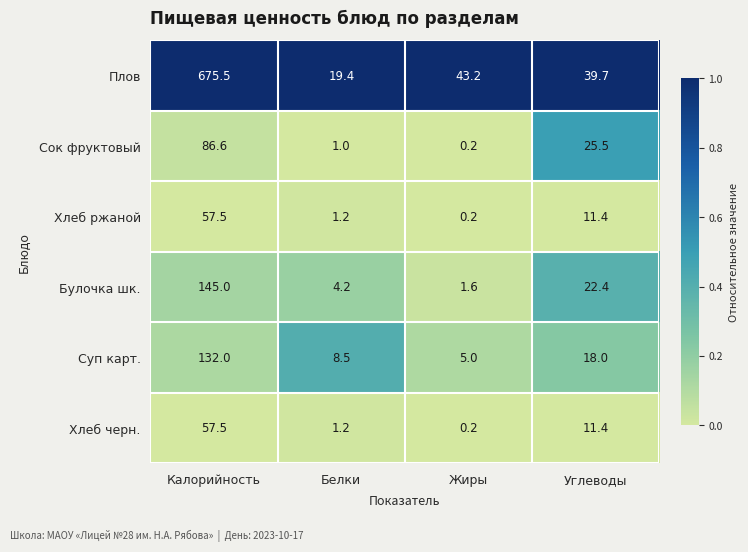

What is the difference between the highest and lowest values at Белки?

18.4